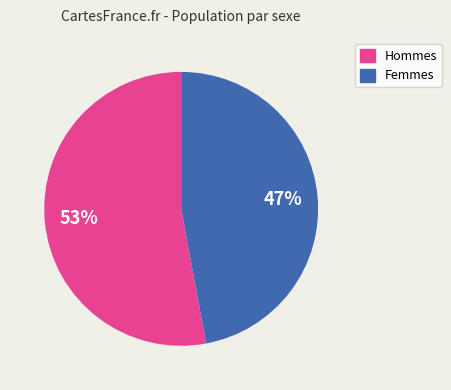

To the nearest percent, what is the average slice percentage?

50%